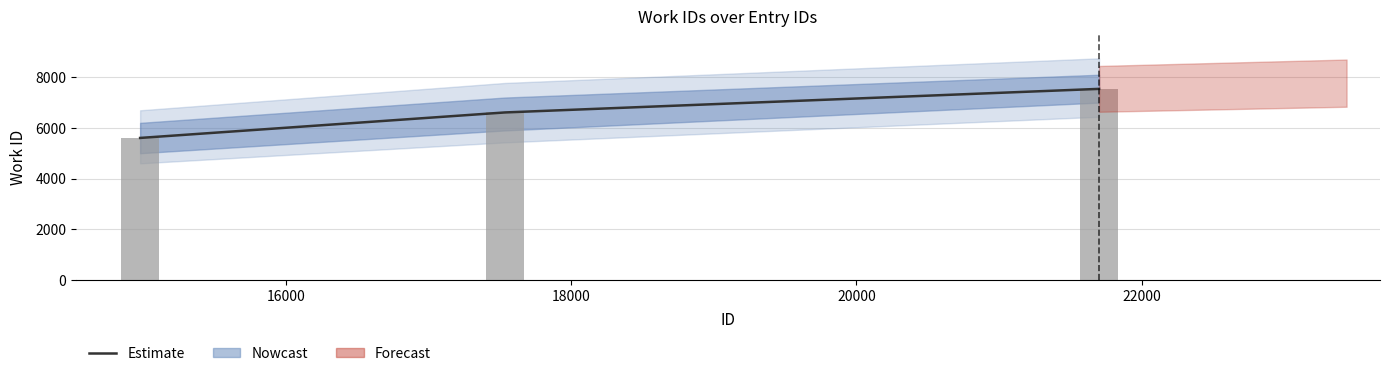

How many values are between 5604 and 7542?

3